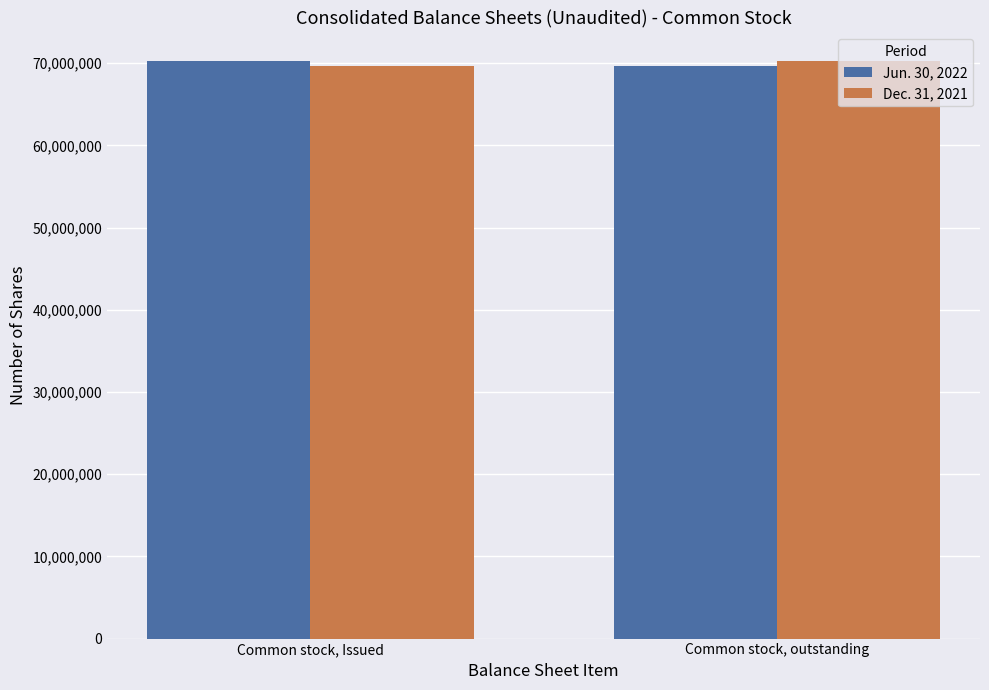

What is the highest value of the Dec. 31, 2021 series?

70230235